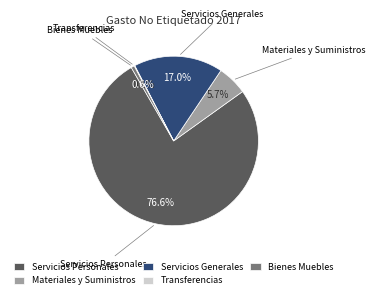

Combined, what portion of the pie is Materiales y Suministros and Bienes Muebles?

6.3%